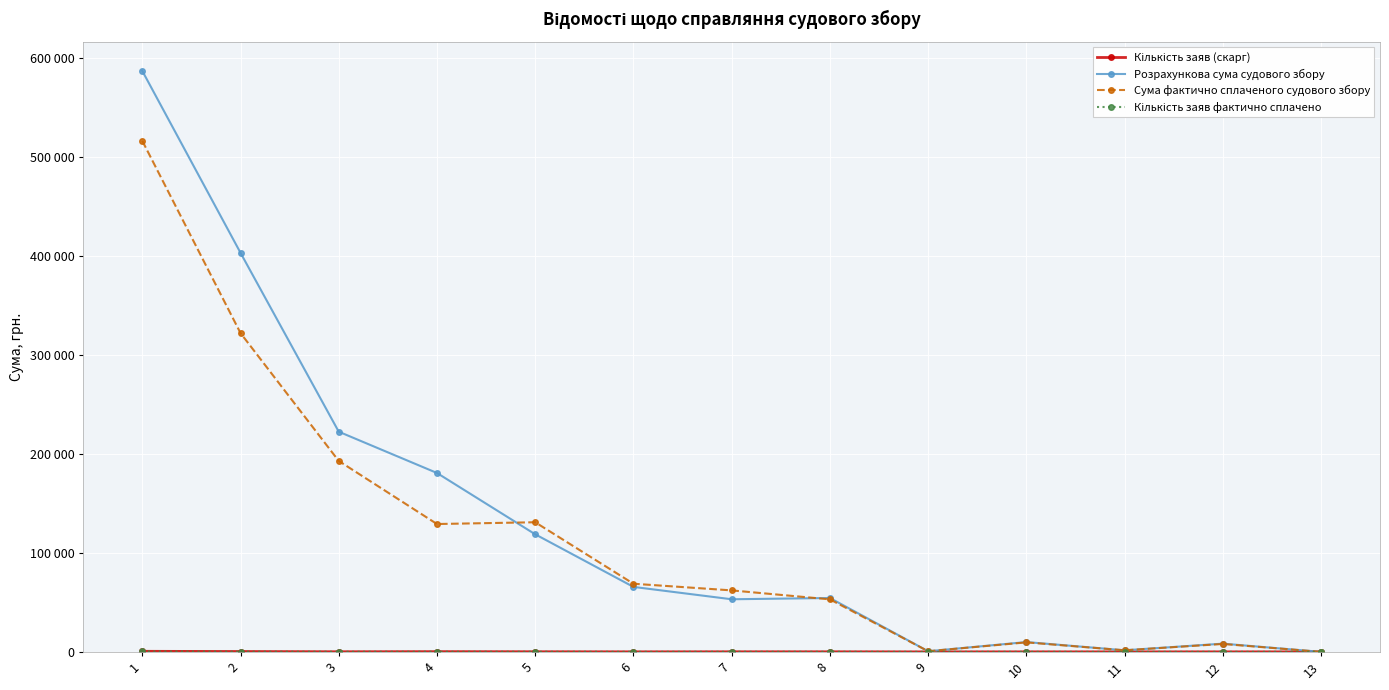

Does the chart have visible grid lines?

Yes